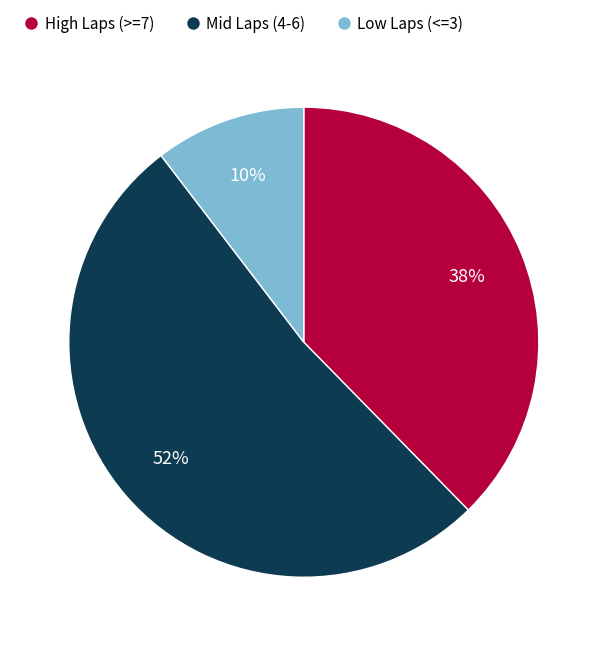

Is there any slice that represents more than half of the pie?

Yes